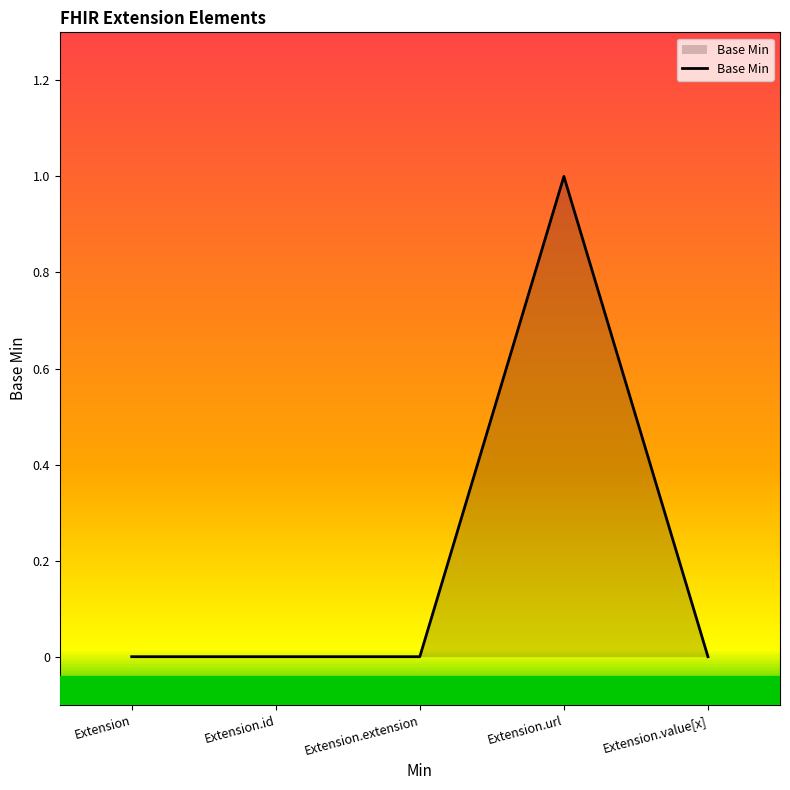

How many categories are shown in the chart?

5